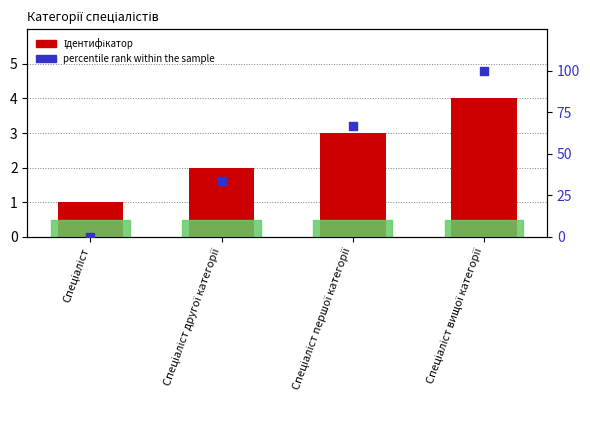

Which series contains the highest Y value?

percentile rank within the sample